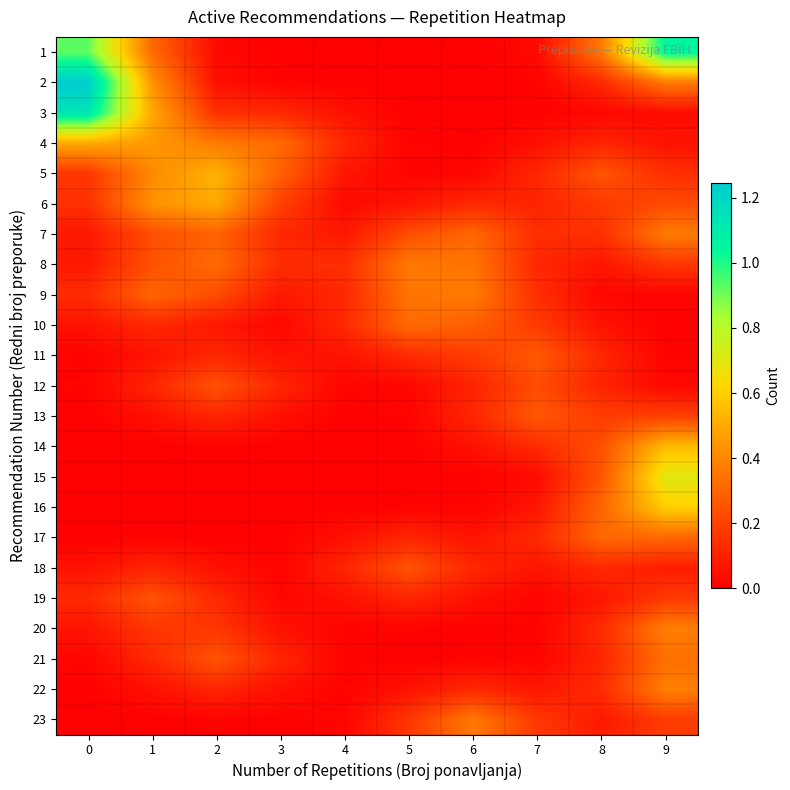

What is the total value across all series at 2?

3.7